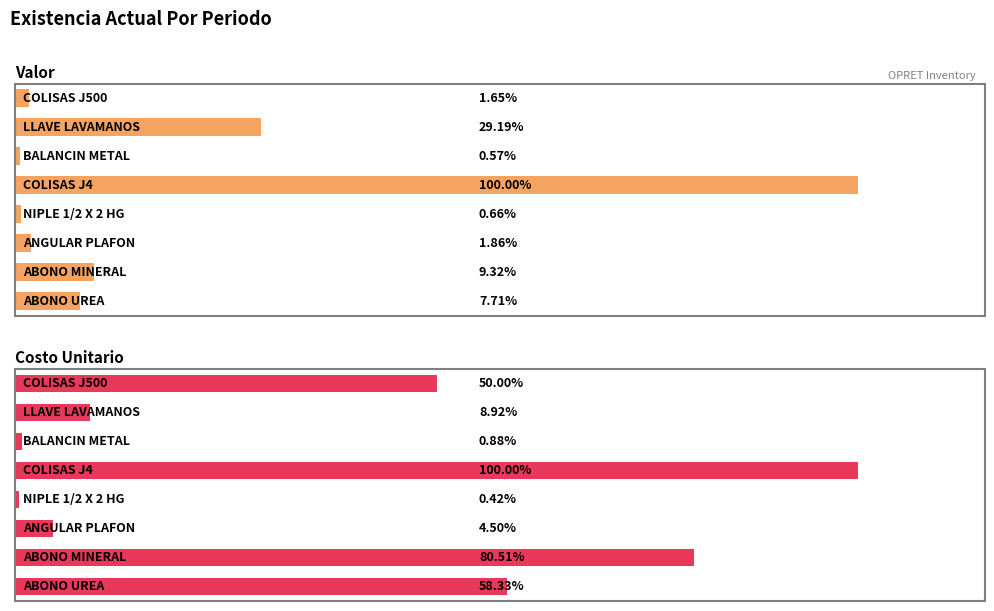

How many bars are there in total?

16